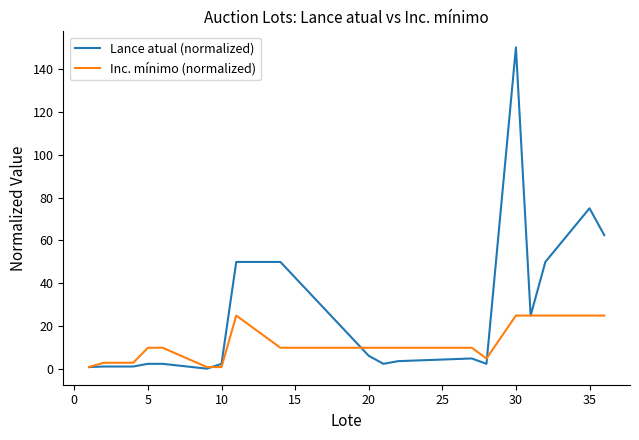

Rank the series by their average value, from highest to lowest.

Lance atual (normalized), Inc. mínimo (normalized)